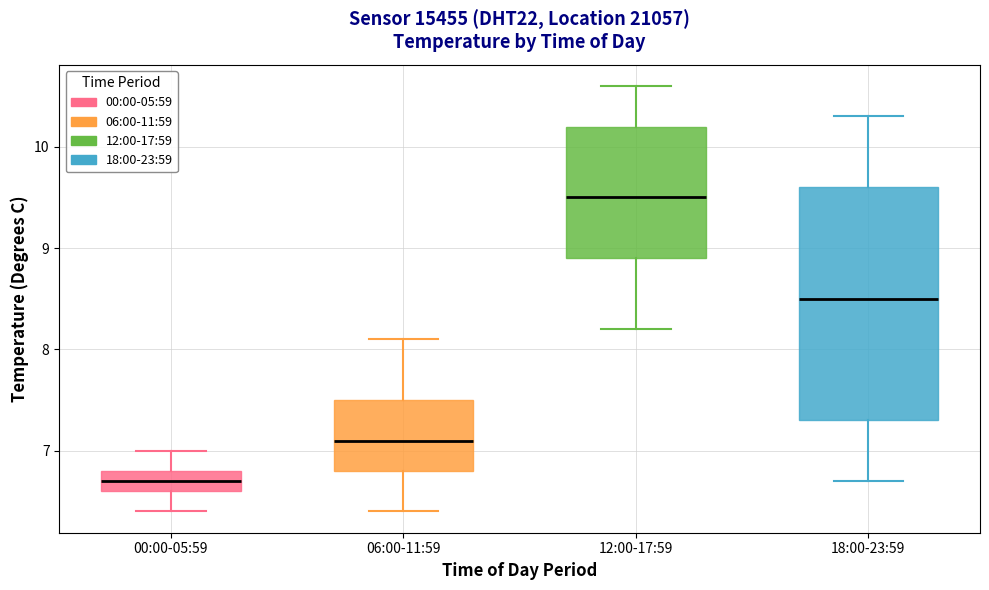

Reading left to right, read every box against the y-axis: the position of its median line, the range the box covers, and the ends of its whiskers. The values are not printed on the chart, so give them approximately, as read against the axis.

00:00-05:59: median 6.7, box 6.6 to 6.8, whiskers 6.4 to 7.0
06:00-11:59: median 7.1, box 6.8 to 7.5, whiskers 6.4 to 8.1
12:00-17:59: median 9.5, box 8.9 to 10.2, whiskers 8.2 to 10.6
18:00-23:59: median 8.5, box 7.3 to 9.6, whiskers 6.7 to 10.3